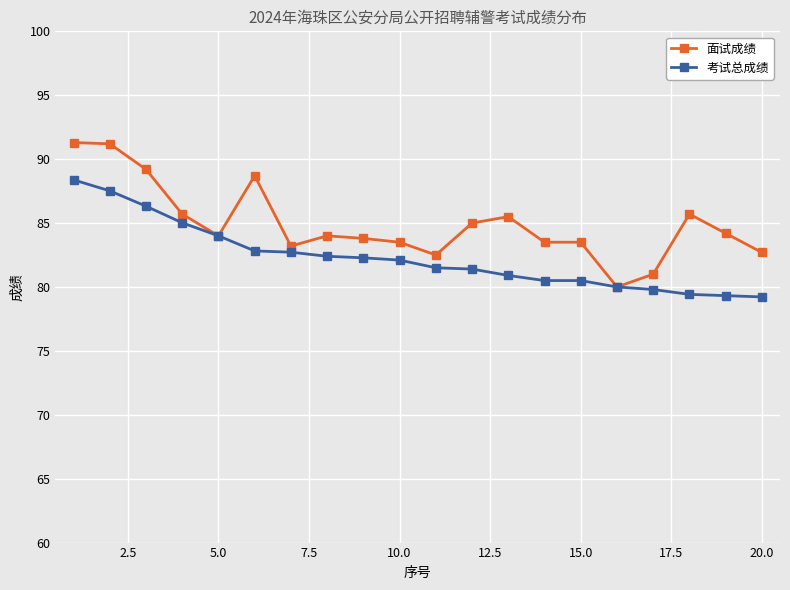

What is the value of the 考试总成绩 point at the 10th from the left?

82.1